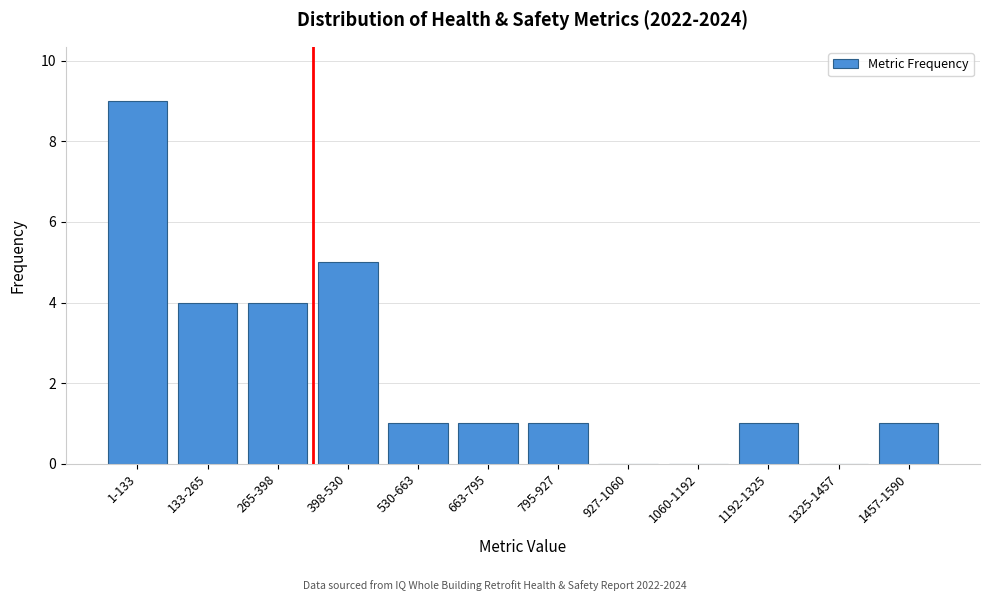

Reading left to right, extract all data points from this chart.

1-133=9	133-265=4	265-398=4	398-530=5	530-663=1	663-795=1	795-927=1	927-1060=0	1060-1192=0	1192-1325=1	1325-1457=0	1457-1590=1